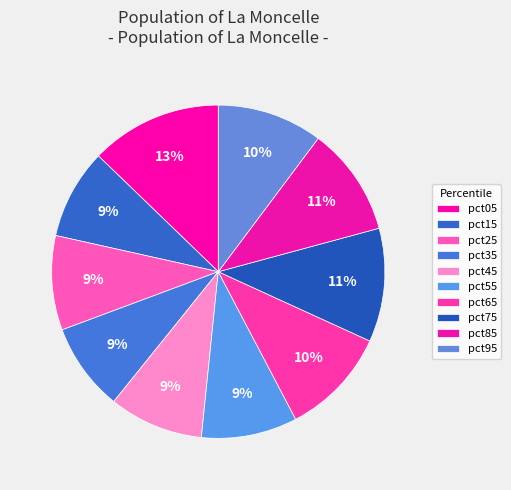

What percentage is NOT represented by pct25?

90.8%